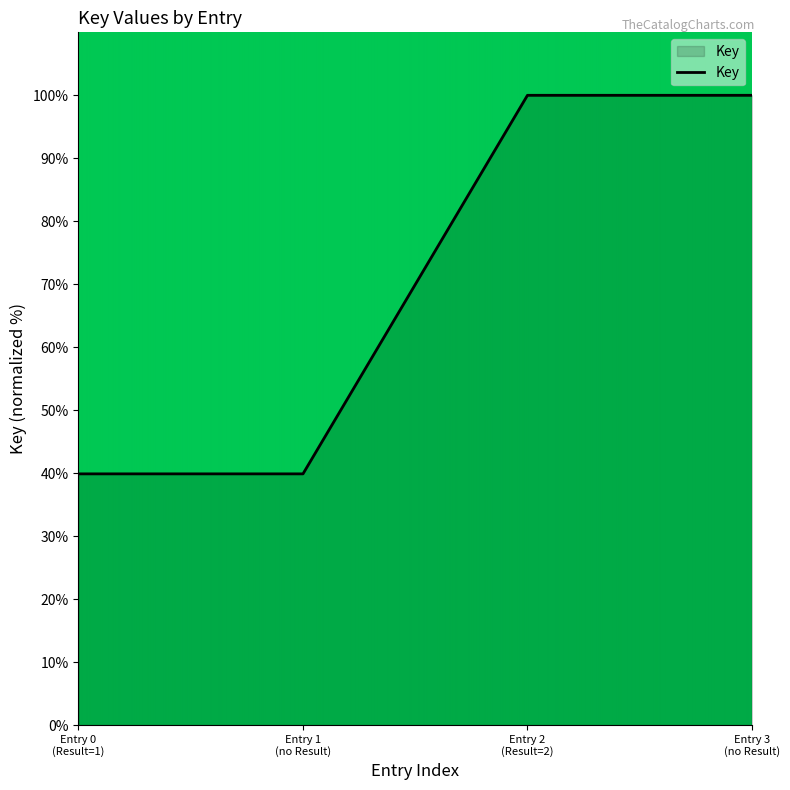

What is the average value?

69.9